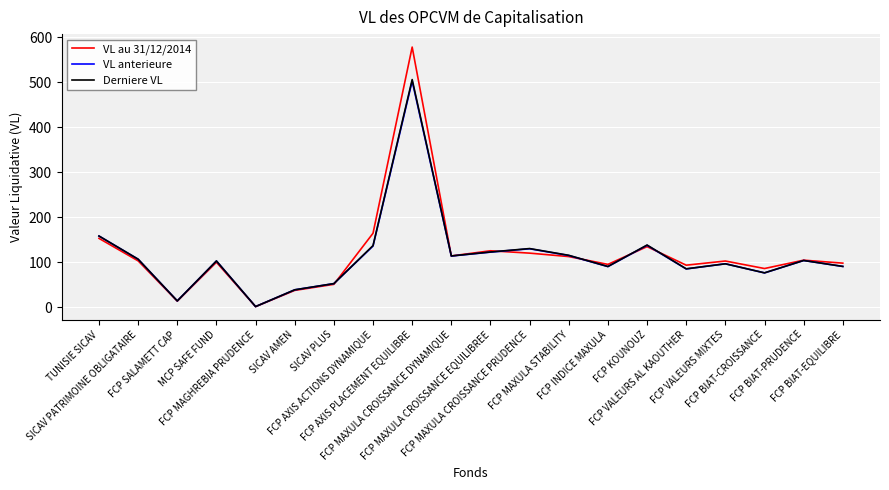

Which series changed the most between SICAV AMEN and FCP MAXULA CROISSANCE EQUILIBREE?

VL au 31/12/2014